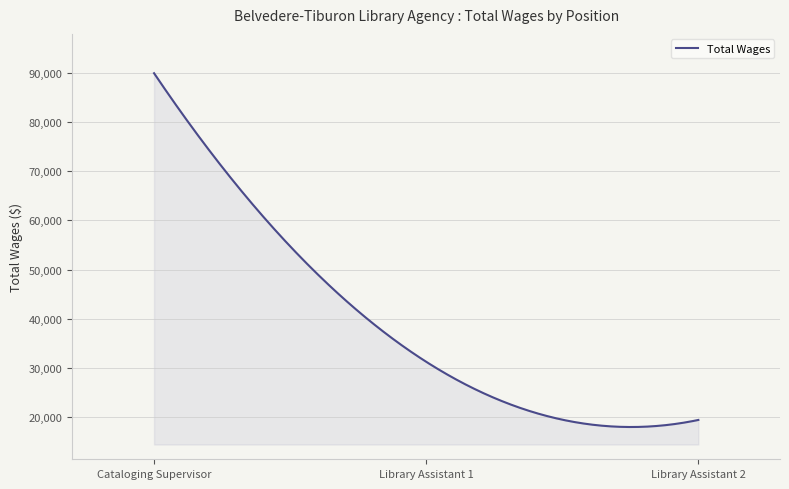

What is the difference between the maximum and minimum values?

71959.9